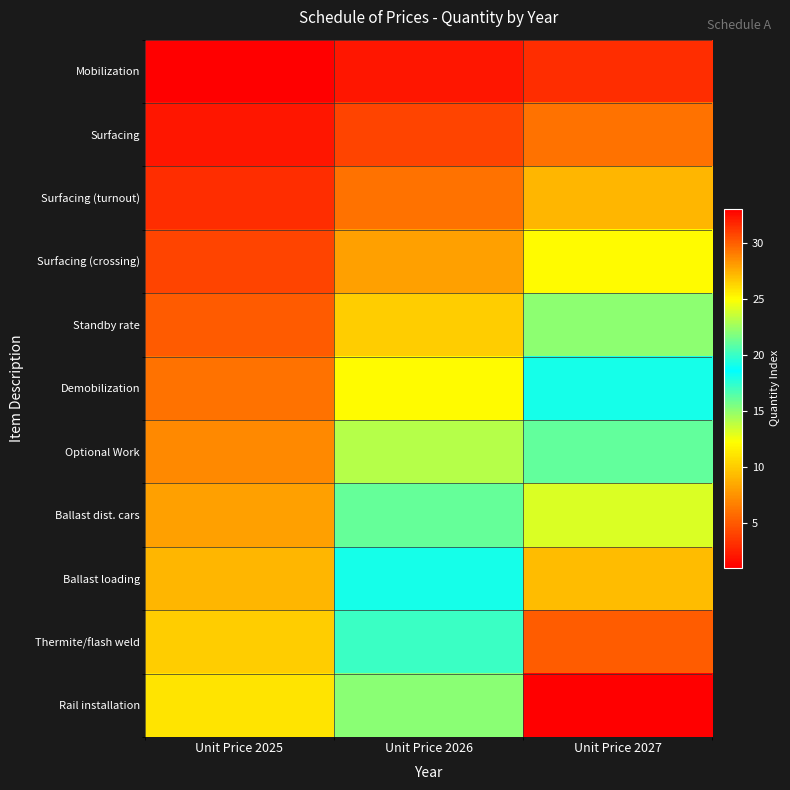

Reading left to right, transcribe all the data shown in this chart.

Mobilization: Unit Price 2025=1	Unit Price 2026=2	Unit Price 2027=3
Surfacing: Unit Price 2025=2	Unit Price 2026=4	Unit Price 2027=6
Surfacing (turnout): Unit Price 2025=3	Unit Price 2026=6	Unit Price 2027=9
Surfacing (crossing): Unit Price 2025=4	Unit Price 2026=8	Unit Price 2027=12
Standby rate: Unit Price 2025=5	Unit Price 2026=10	Unit Price 2027=15
Demobilization: Unit Price 2025=6	Unit Price 2026=12	Unit Price 2027=18
Optional Work: Unit Price 2025=7	Unit Price 2026=14	Unit Price 2027=21
Ballast dist. cars: Unit Price 2025=8	Unit Price 2026=16	Unit Price 2027=24
Ballast loading: Unit Price 2025=9	Unit Price 2026=18	Unit Price 2027=27
Thermite/flash weld: Unit Price 2025=10	Unit Price 2026=20	Unit Price 2027=30
Rail installation: Unit Price 2025=11	Unit Price 2026=22	Unit Price 2027=33